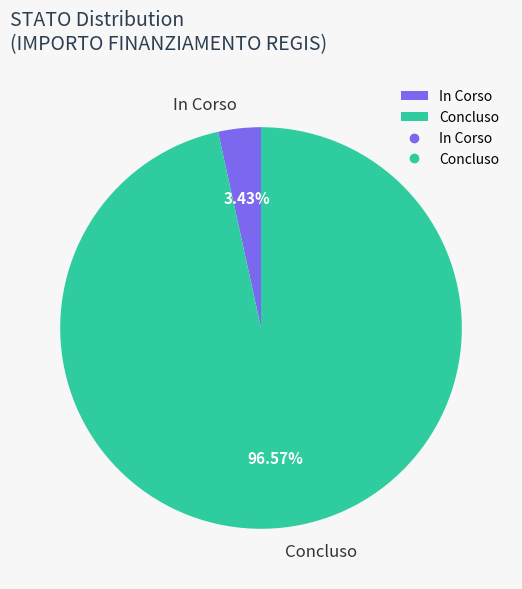

How many slices are in this pie chart?

2